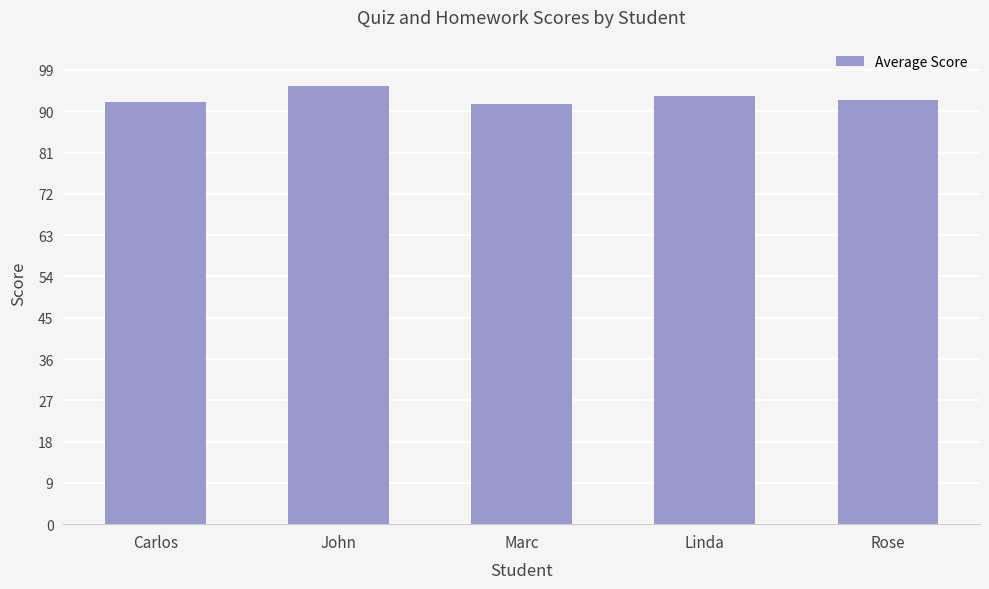

What is the greatest value displayed?

95.6